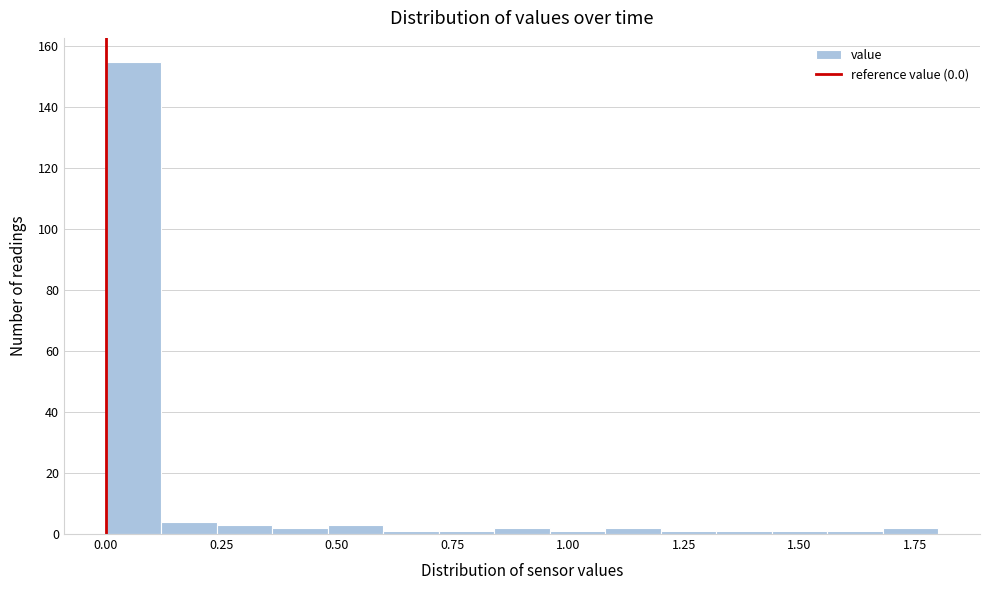

Around what value on the x-axis is the tallest bar? Give the approximate position of its centre, as read against the axis.

0.05